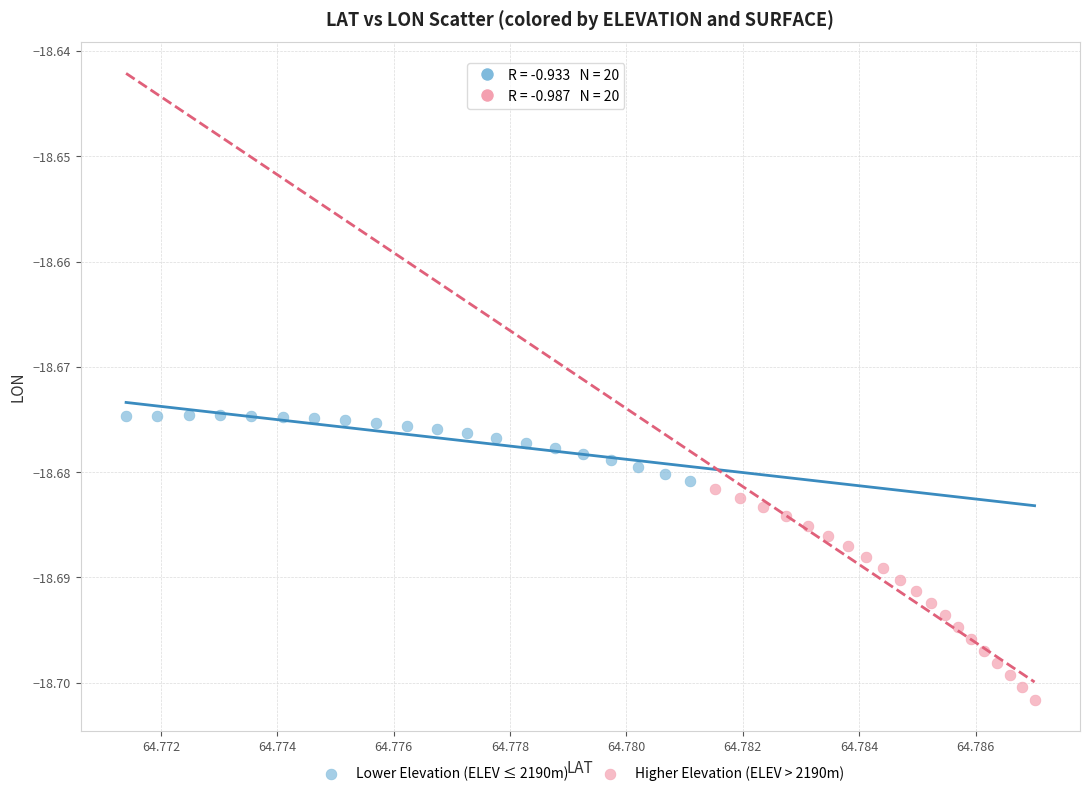

Which series contains the highest Y value?

Lower Elevation (ELEV ≤ 2190m)